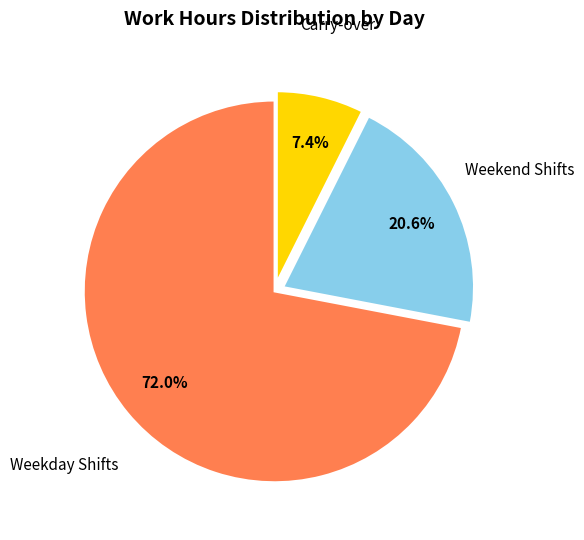

What percentage is NOT represented by Carry-over?

92.6%